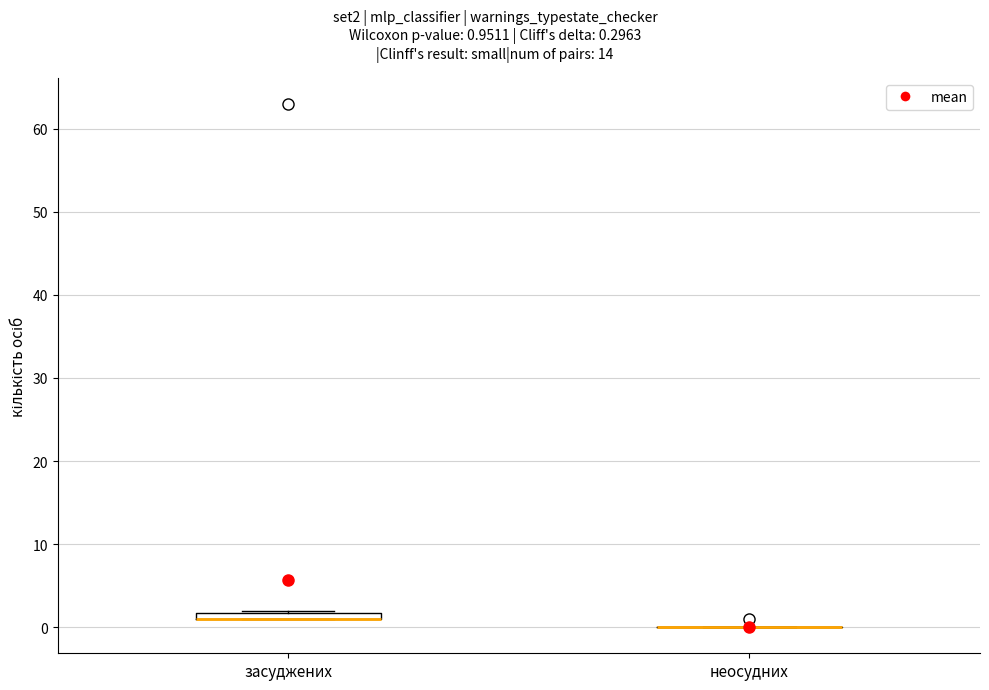

Where is the upper edge of the box for засуджених on the y-axis? The values are not printed on the chart, so give them approximately, as read against the axis.

2